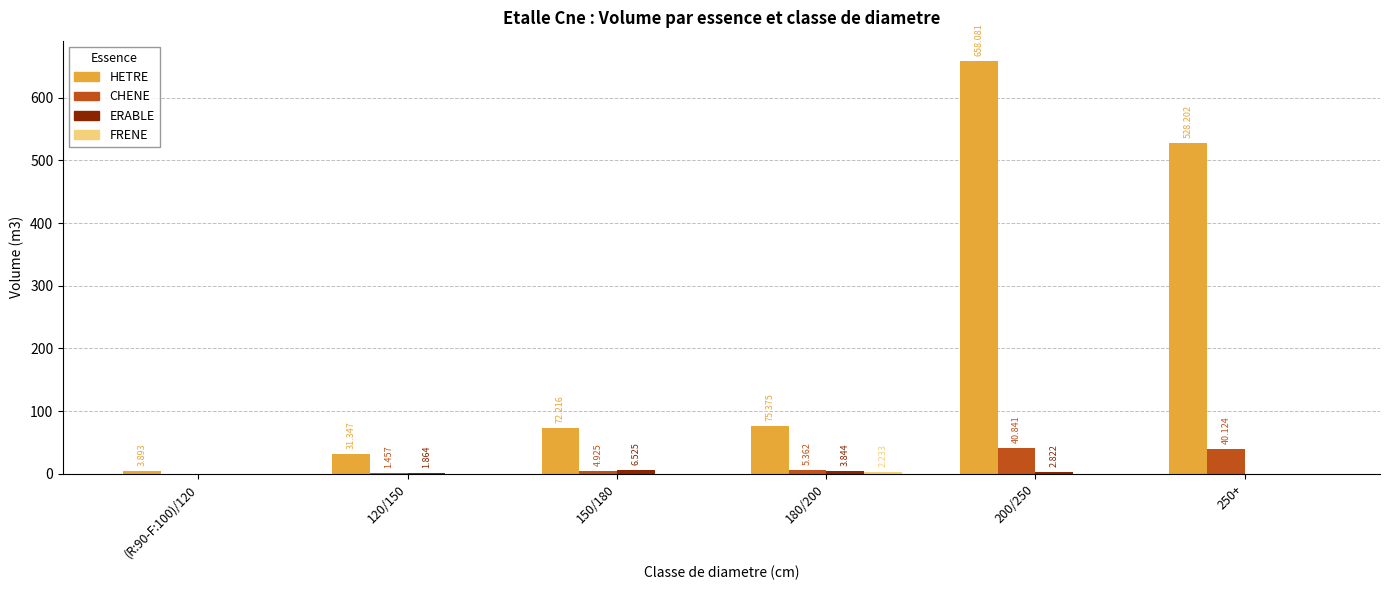

The value of HETRE at 200/250 is 658.1. True or false?

True